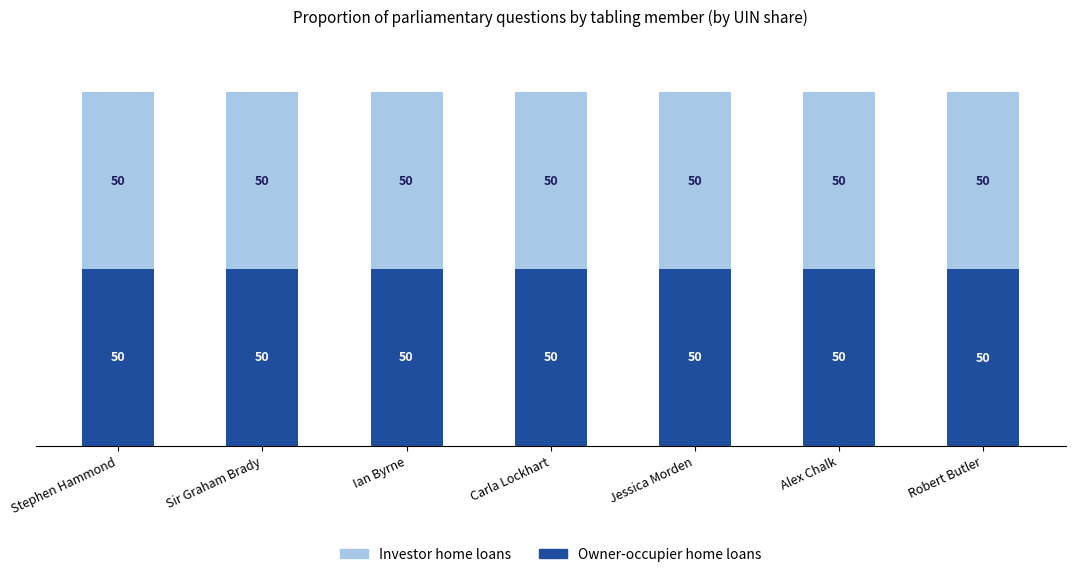

What is the sum of all Owner-occupier home loans values?

350.0